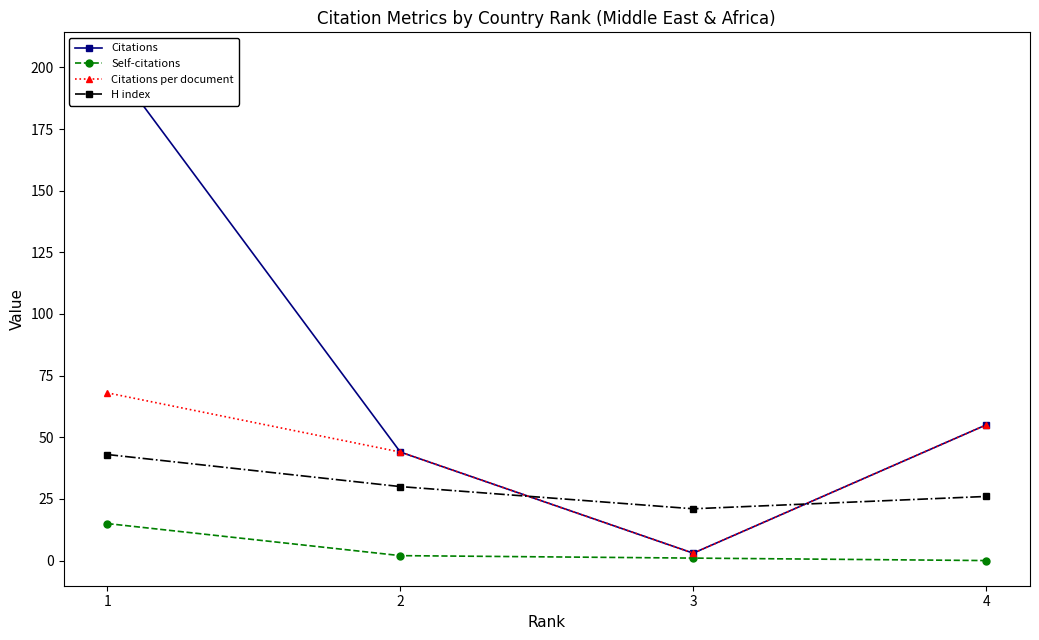

Reading left to right, list all the values displayed in this chart.

Citations: 1=204	2=44	3=3	4=55
Self-citations: 1=15	2=2	3=1	4=0
Citations per document: 1=68	2=44	3=3	4=55
H index: 1=43	2=30	3=21	4=26